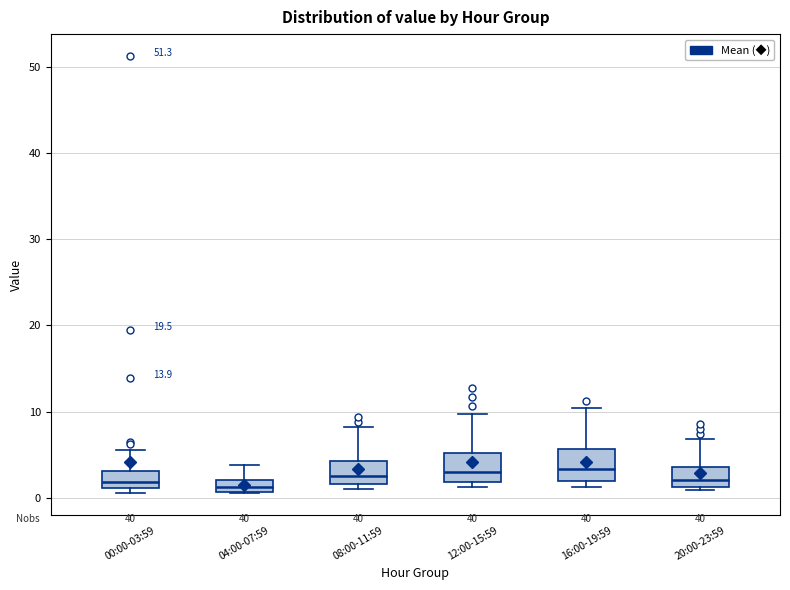

Where is the upper edge of the box for 12:00-15:59 on the y-axis? The values are not printed on the chart, so give them approximately, as read against the axis.

5